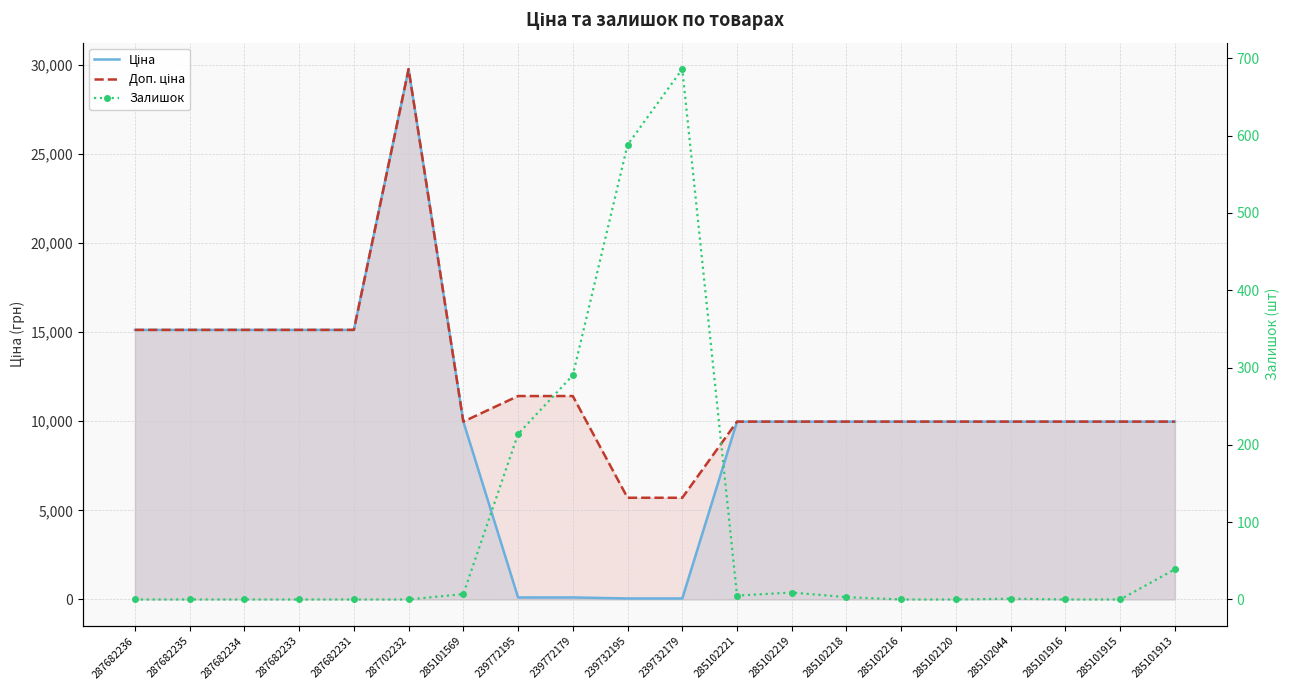

Is it true that Залишок equals 5.0 at 285102221?

True